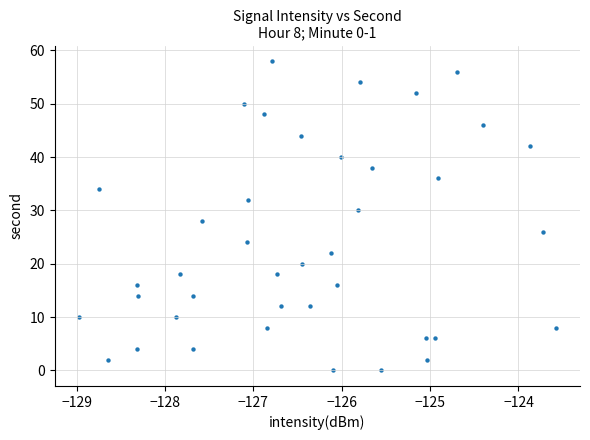

What is the range of Y values (max minus min)?

58